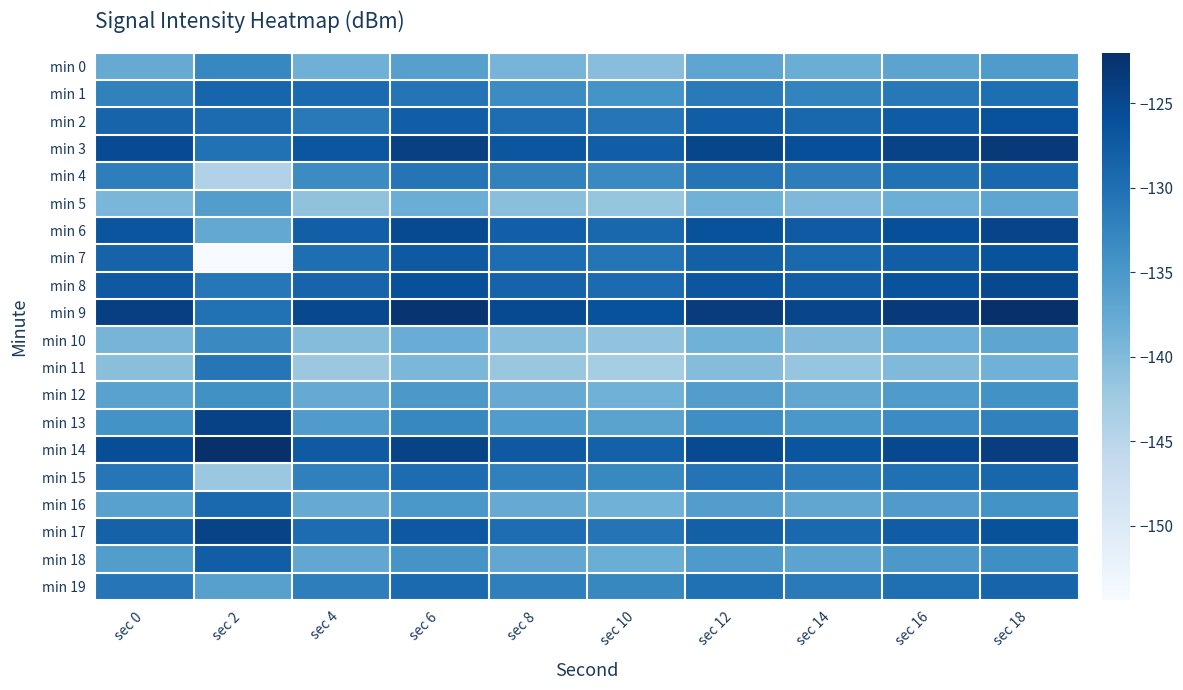

Which has a higher value, sec 6 or sec 0?

sec 6